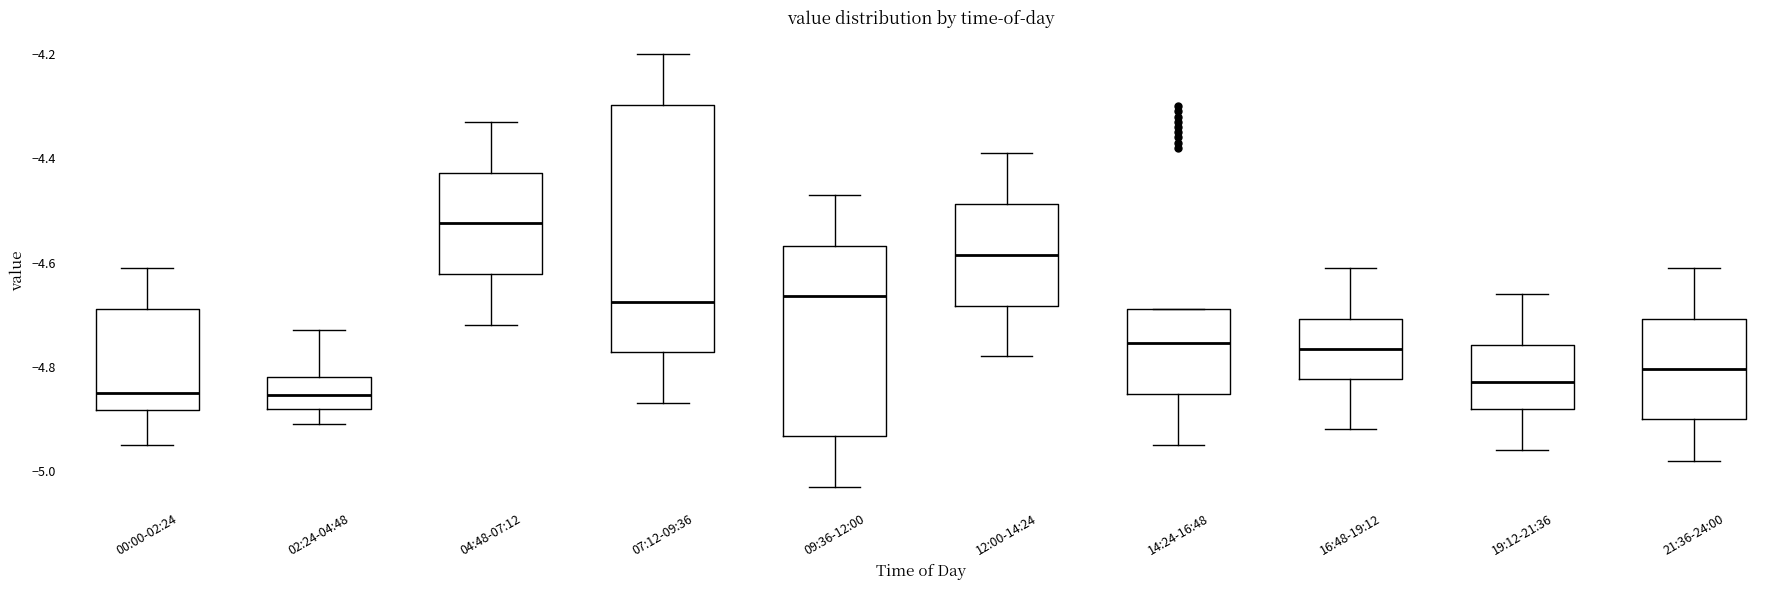

Reading left to right, read every box against the y-axis: the position of its median line, the range the box covers, and the ends of its whiskers. The values are not printed on the chart, so give them approximately, as read against the axis.

00:00-02:24: median -4.84, box -4.88 to -4.68, whiskers -4.94 to -4.60
02:24-04:48: median -4.86, box -4.88 to -4.82, whiskers -4.90 to -4.72
04:48-07:12: median -4.52, box -4.62 to -4.42, whiskers -4.72 to -4.32
07:12-09:36: median -4.68, box -4.78 to -4.30, whiskers -4.86 to -4.20
09:36-12:00: median -4.66, box -4.94 to -4.56, whiskers -5.02 to -4.46
12:00-14:24: median -4.58, box -4.68 to -4.48, whiskers -4.78 to -4.38
14:24-16:48: median -4.76, box -4.86 to -4.68, whiskers -4.94 to -4.68
16:48-19:12: median -4.76, box -4.82 to -4.70, whiskers -4.92 to -4.60
19:12-21:36: median -4.82, box -4.88 to -4.76, whiskers -4.96 to -4.66
21:36-24:00: median -4.80, box -4.90 to -4.70, whiskers -4.98 to -4.60